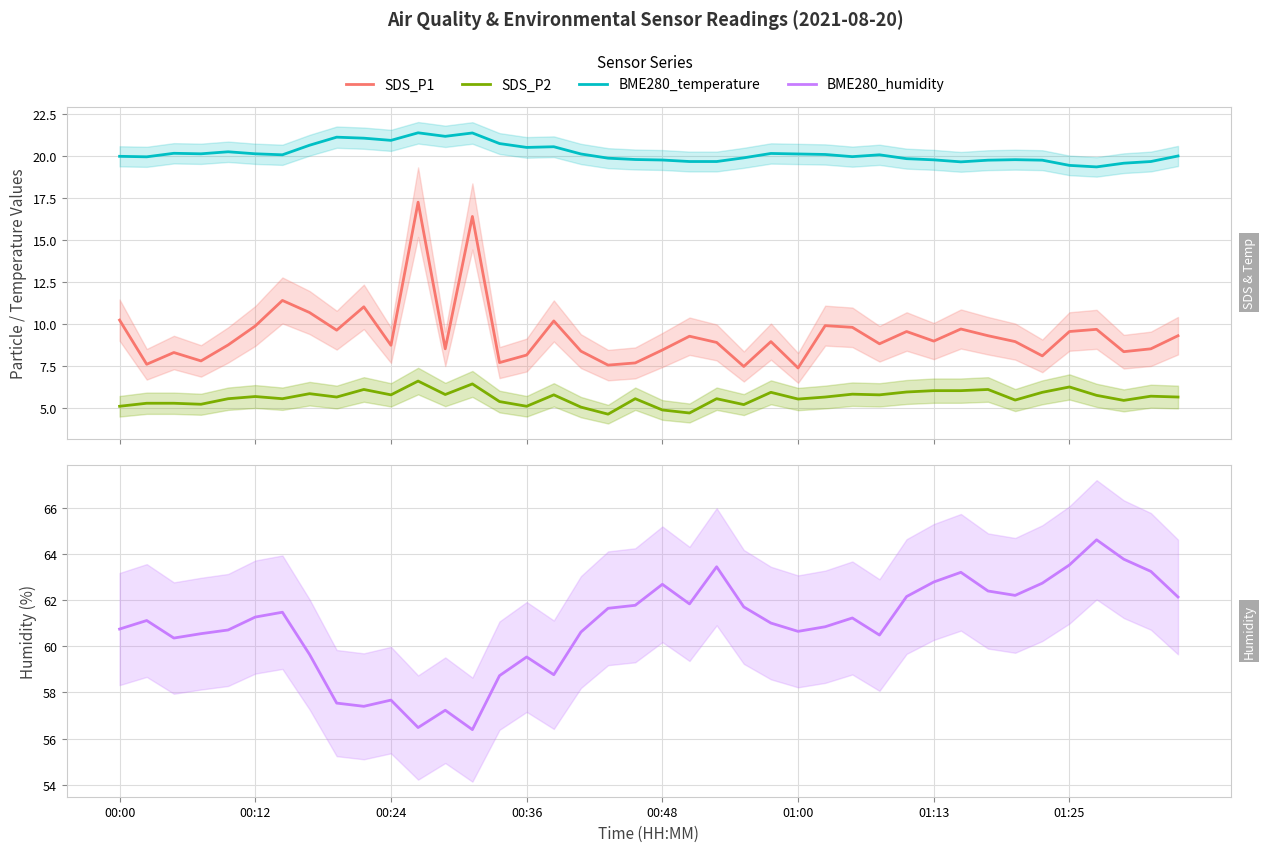

In SDS_P1, how many points are higher than both neighbors (excluding endpoints)?

12